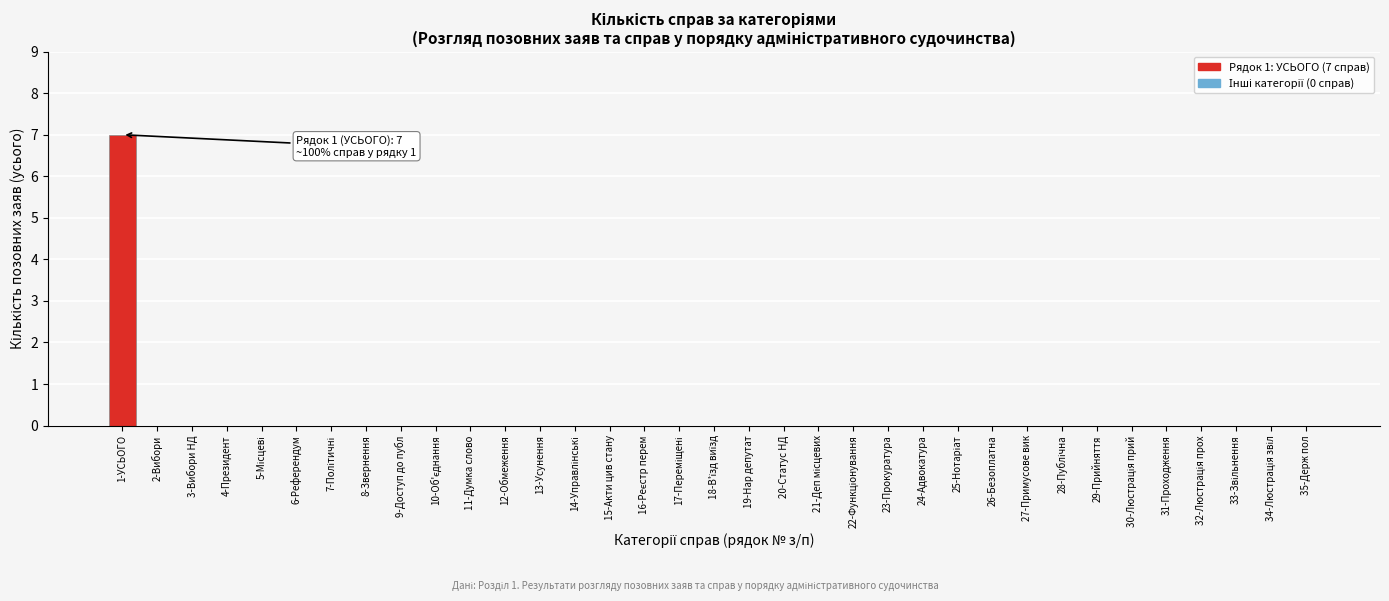

True or false: the data shows -4 at 13-Усунення.

False